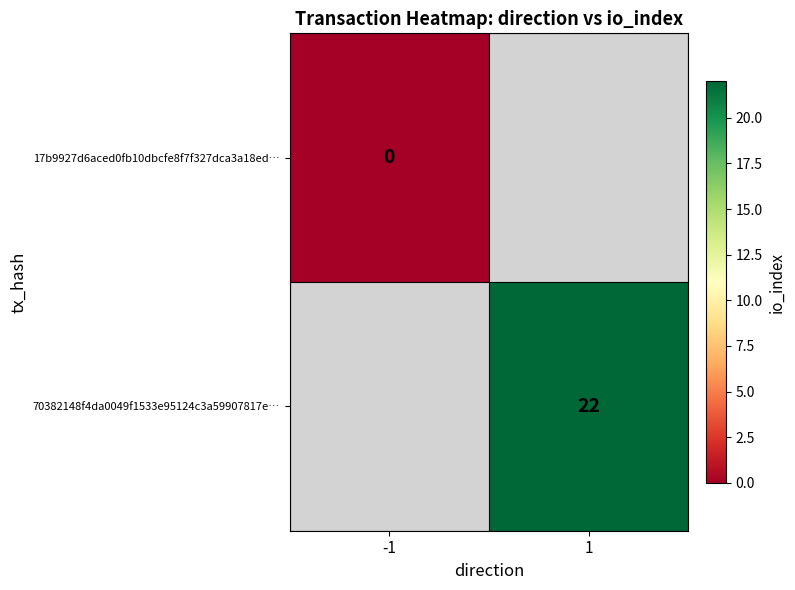

At which label does 70382148f4da0049f1533e95124c3a59907817e… reach its minimum?

-1